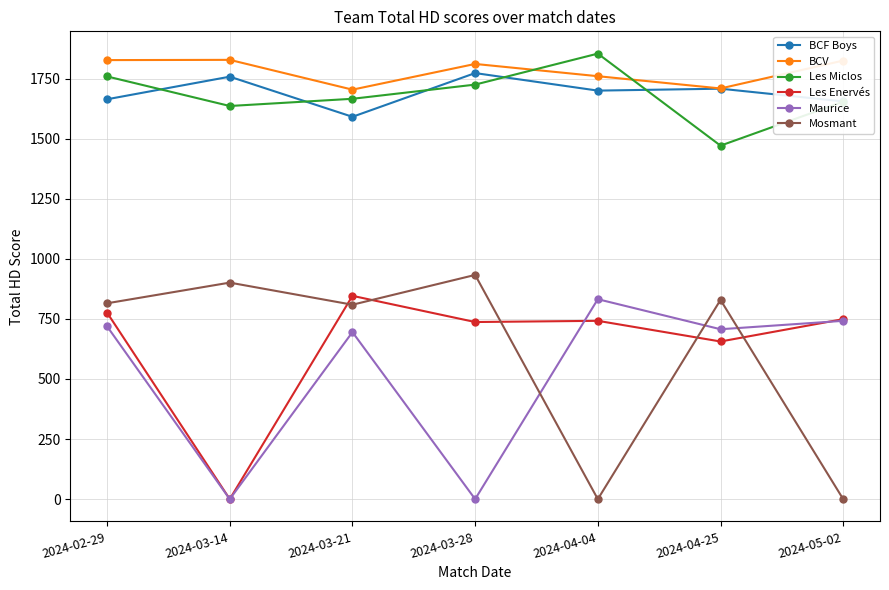

At which category is the sum across all series the highest?

2024-02-29